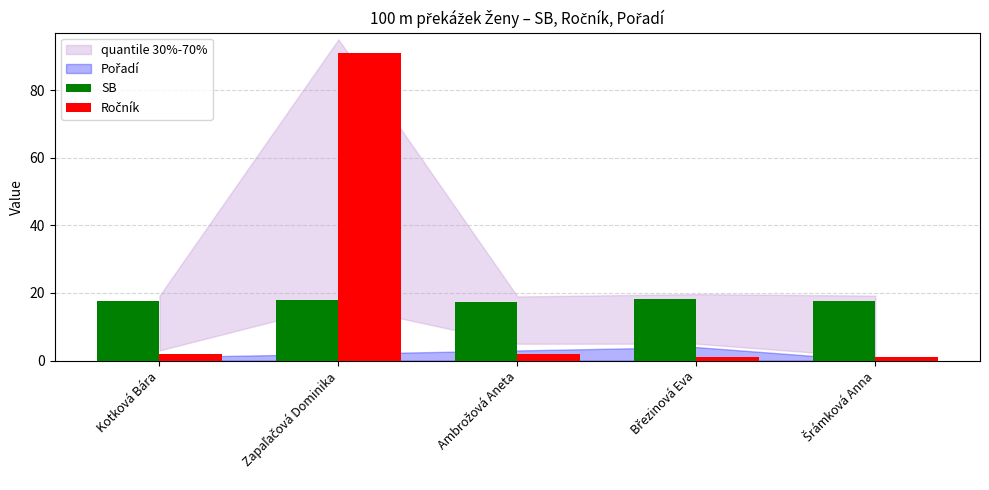

What is the total value across all series at Kotková Bára?

19.7